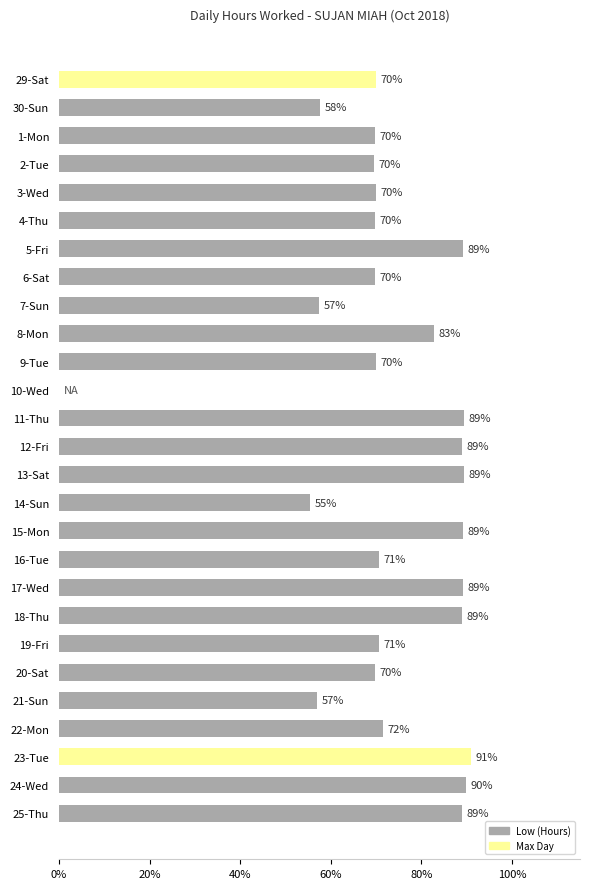

What is the sum of all values?

19.8